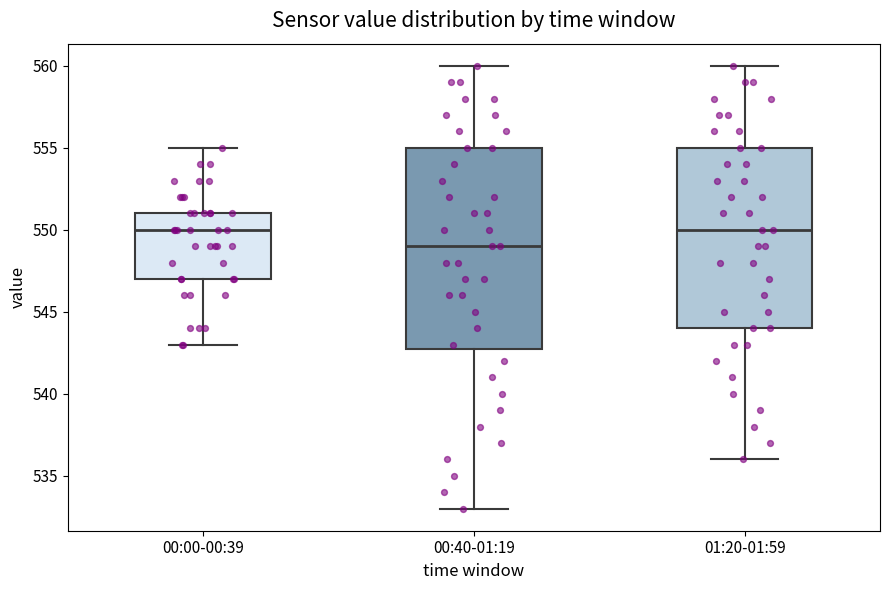

Reading left to right, read every box against the y-axis: the position of its median line, the range the box covers, and the ends of its whiskers. The values are not printed on the chart, so give them approximately, as read against the axis.

00:00-00:39: median 550, box 547 to 551, whiskers 543 to 555
00:40-01:19: median 549, box 543 to 555, whiskers 533 to 560
01:20-01:59: median 550, box 544 to 555, whiskers 536 to 560